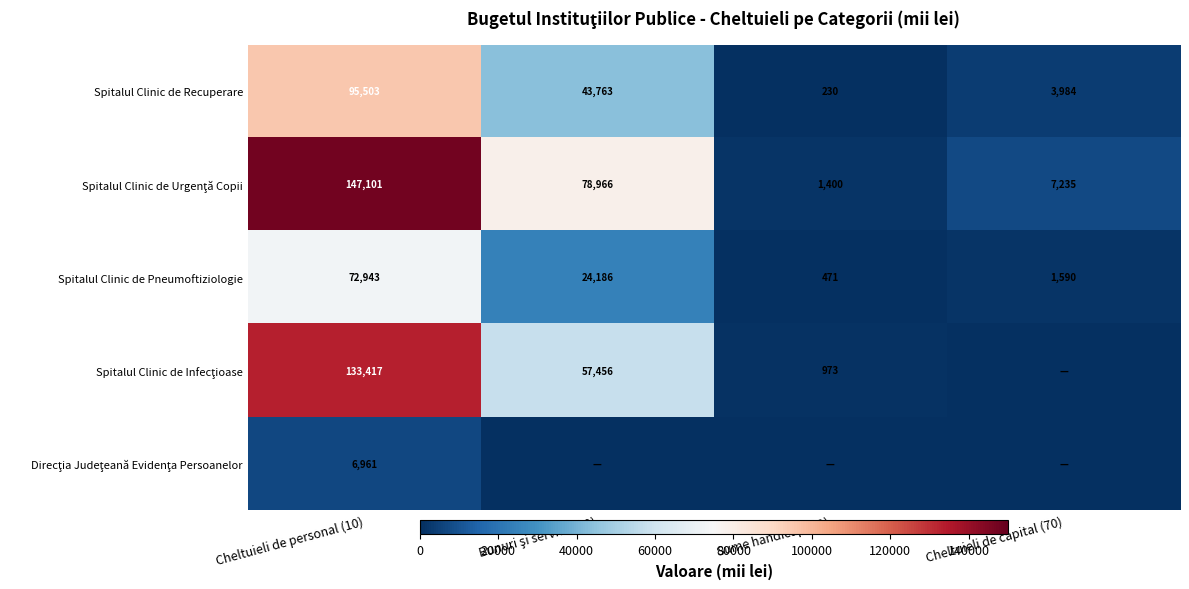

Is it true that Spitalul Clinic de Pneumoftiziologie equals 793 at Cheltuieli de capital (70)?

False